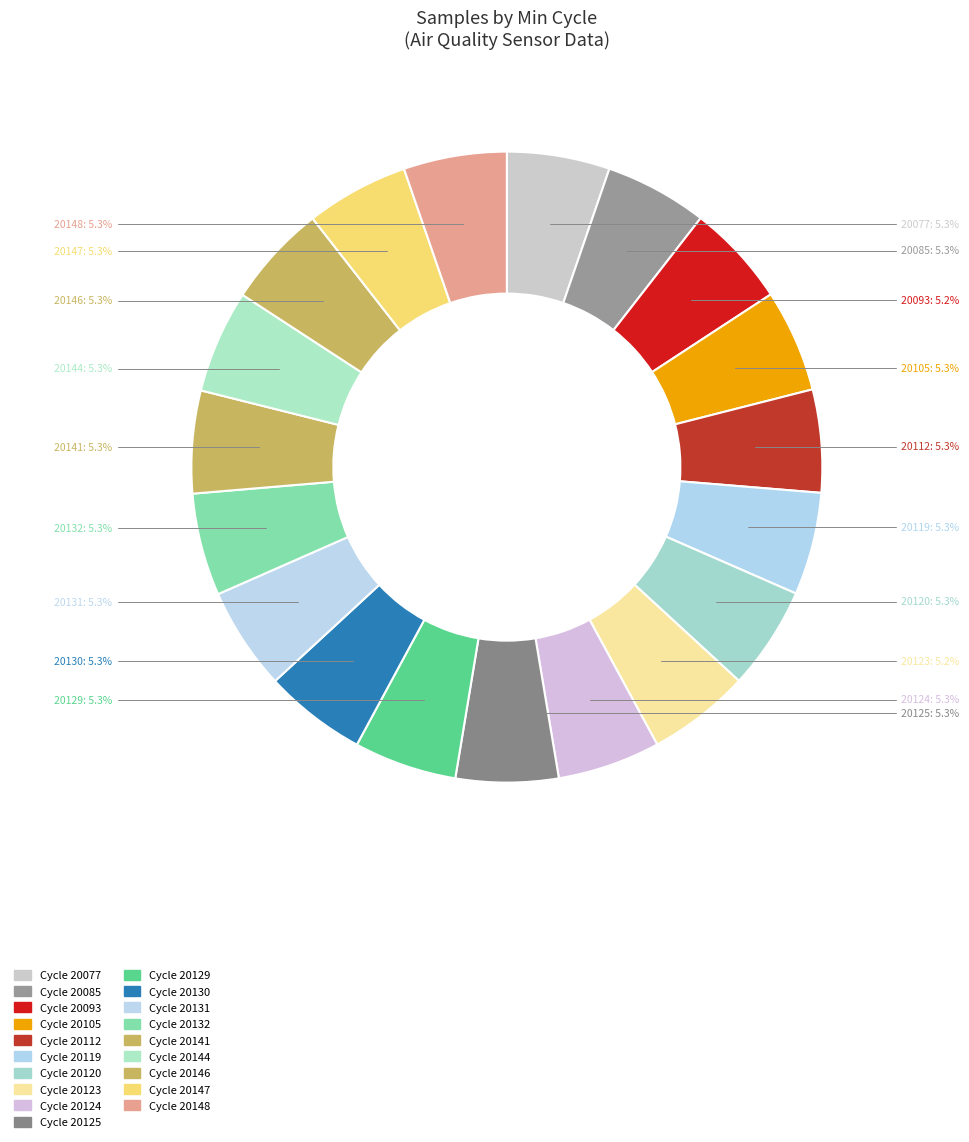

Is there any slice that represents more than half of the pie?

No